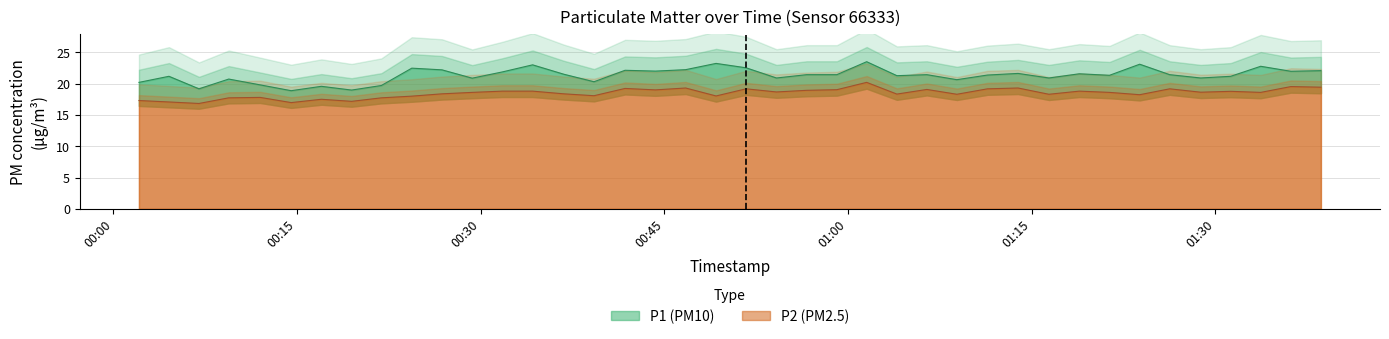

Does the chart have visible grid lines?

Yes